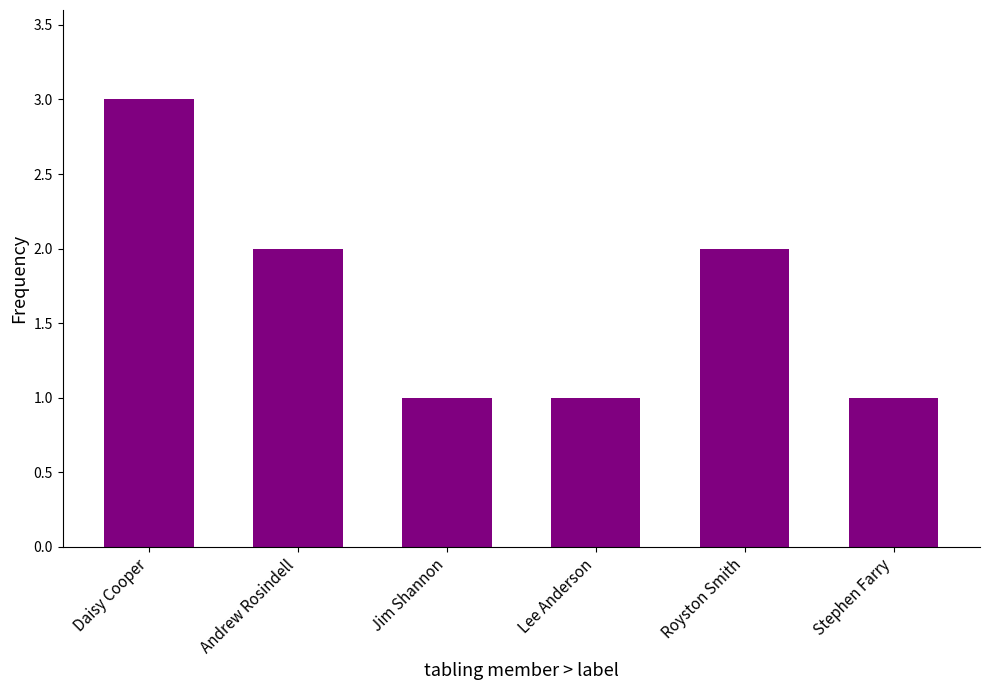

Reading left to right, extract all data points from this chart.

3	2	1	1	2	1